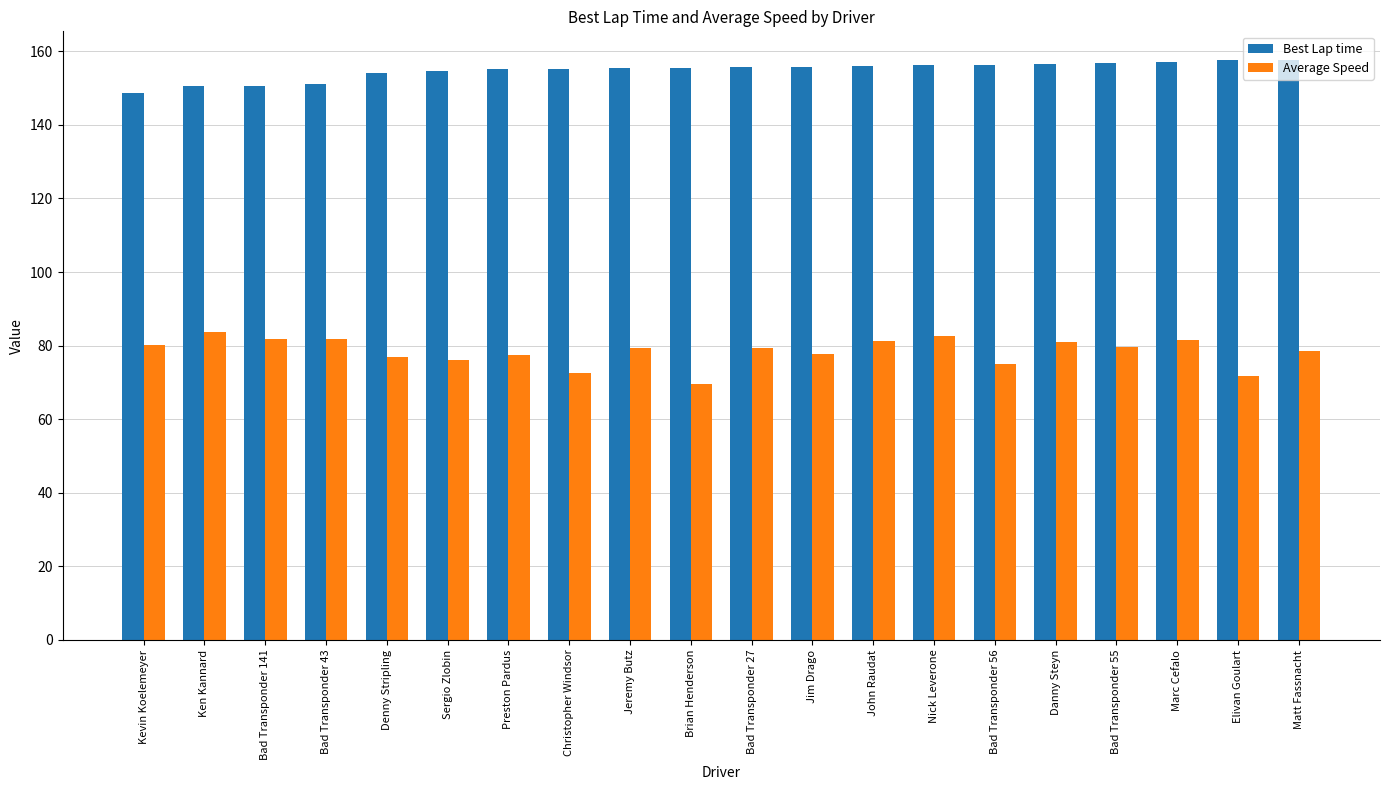

At which category does the chart reach its minimum across all series?

Brian Henderson